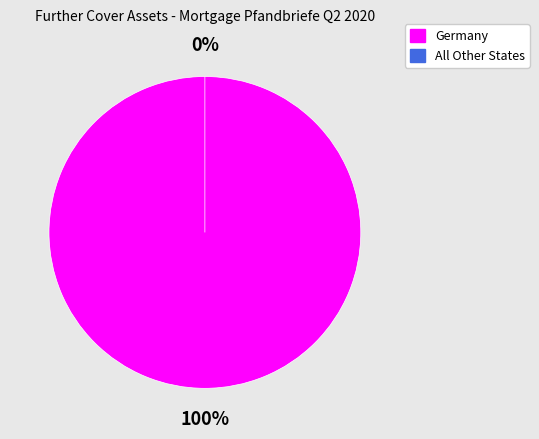

How many slices are in this pie chart?

2